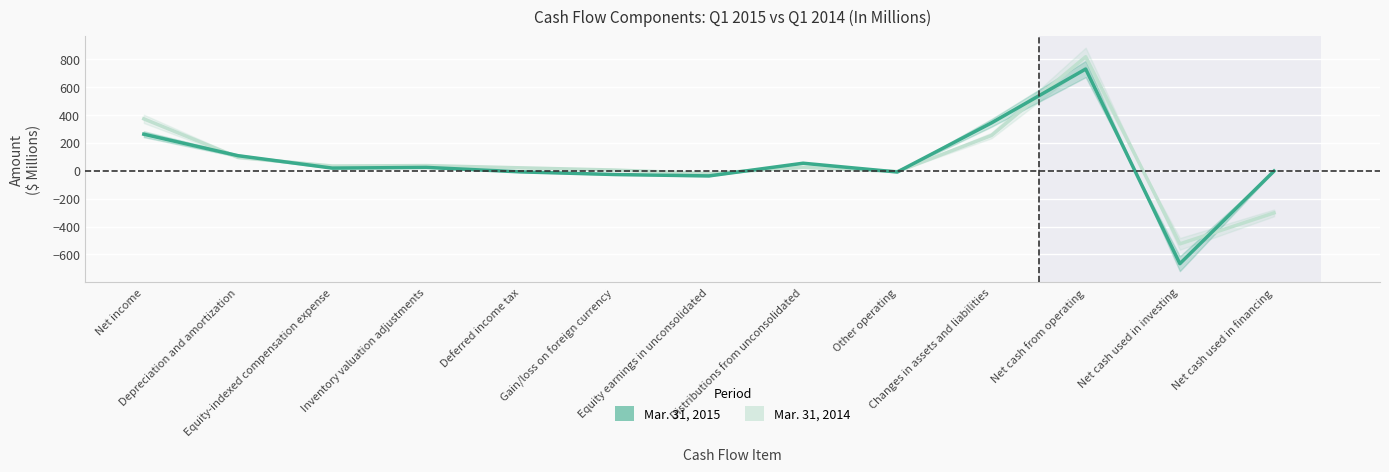

How many data points in Mar. 31, 2015 are less than 19?

6